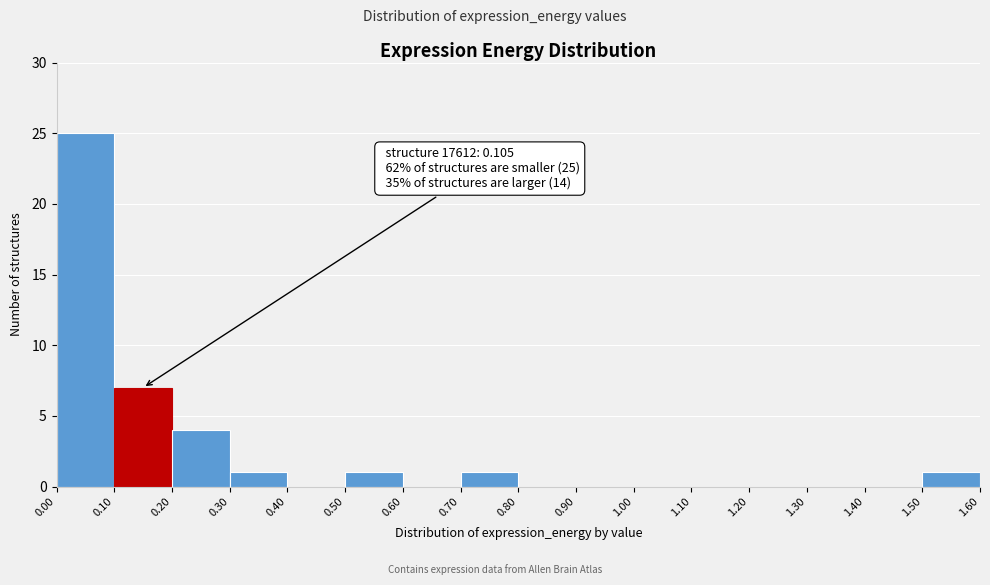

Over which range of the x-axis is the bar tallest?

0.00 to 0.10